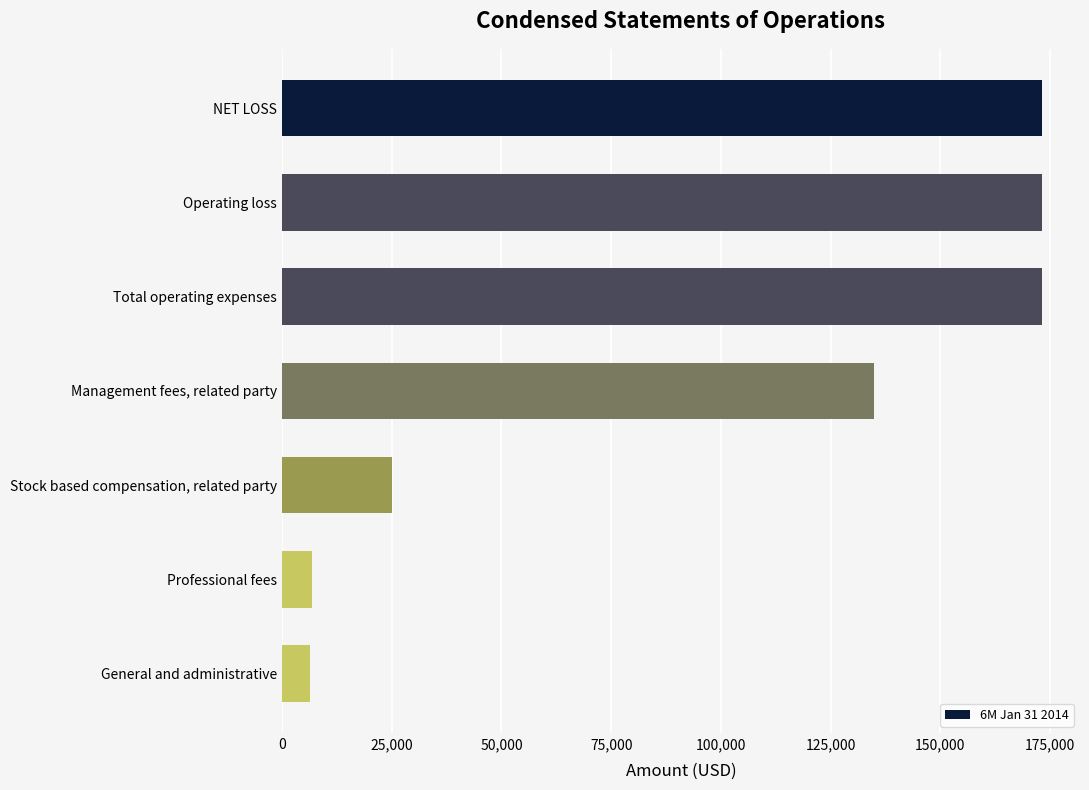

What is the value of the 7th bar from the top?

6417